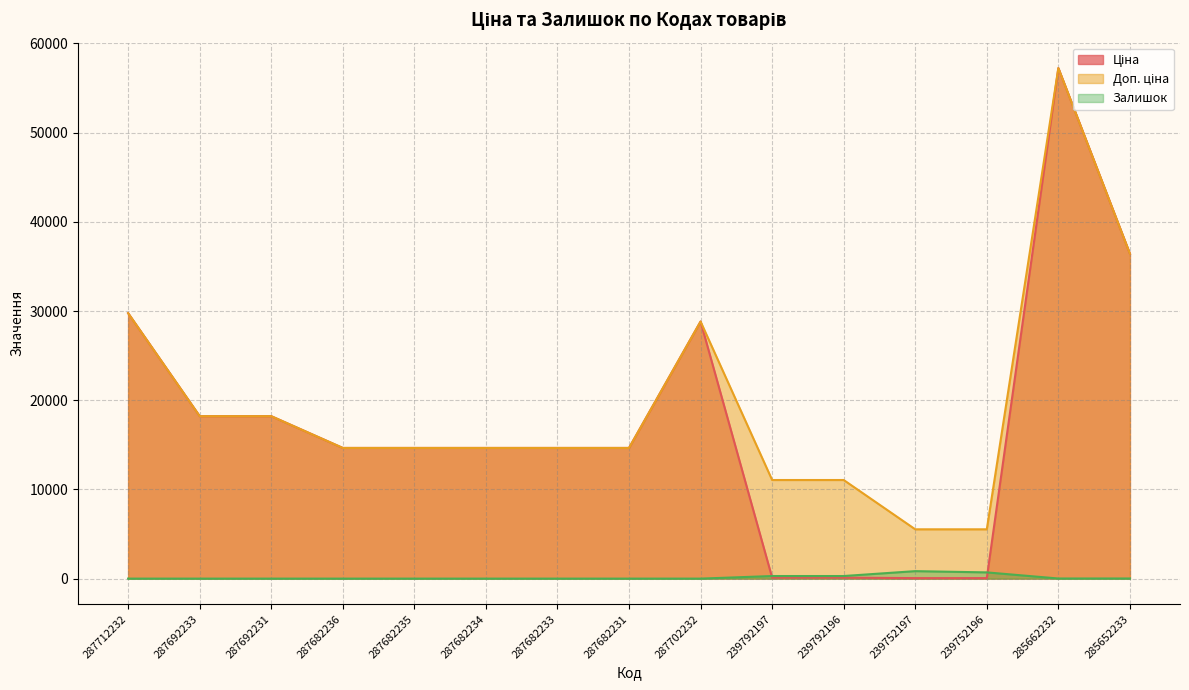

What is the difference between the maximum and minimum values in the Доп. ціна series?

51707.5